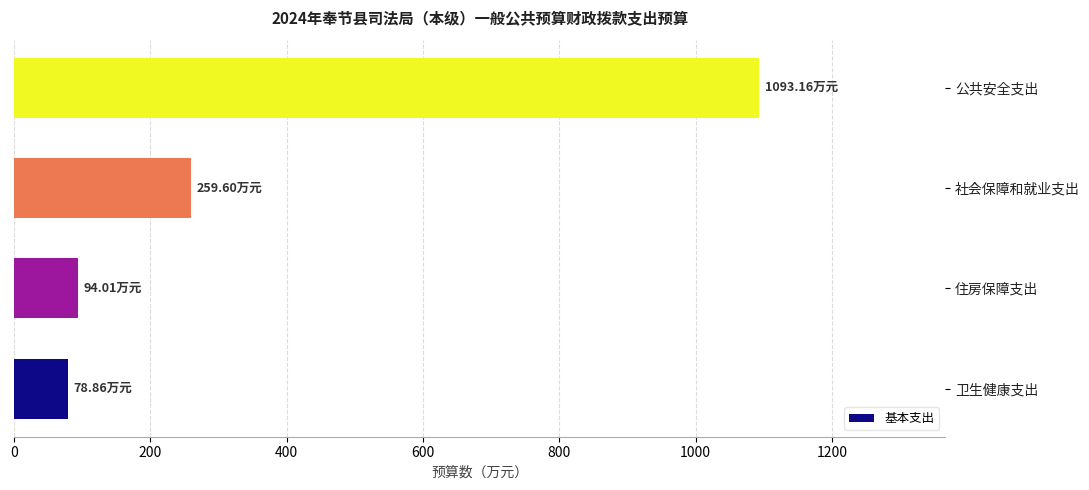

Which label corresponds to the largest value in the chart?

公共安全支出